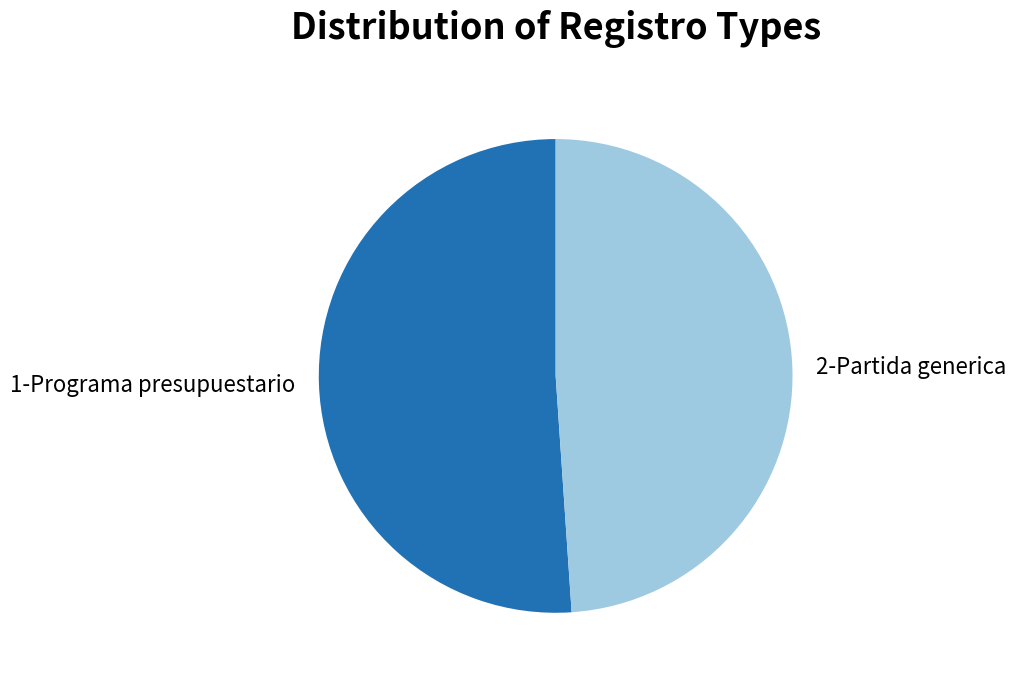

Which has a higher value, 1-Programa presupuestario or 2-Partida generica?

1-Programa presupuestario